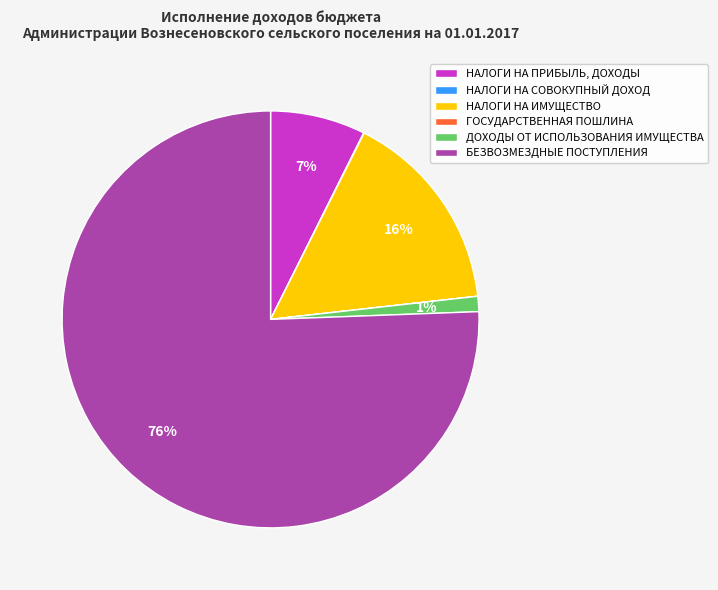

Is there any slice that represents more than half of the pie?

Yes